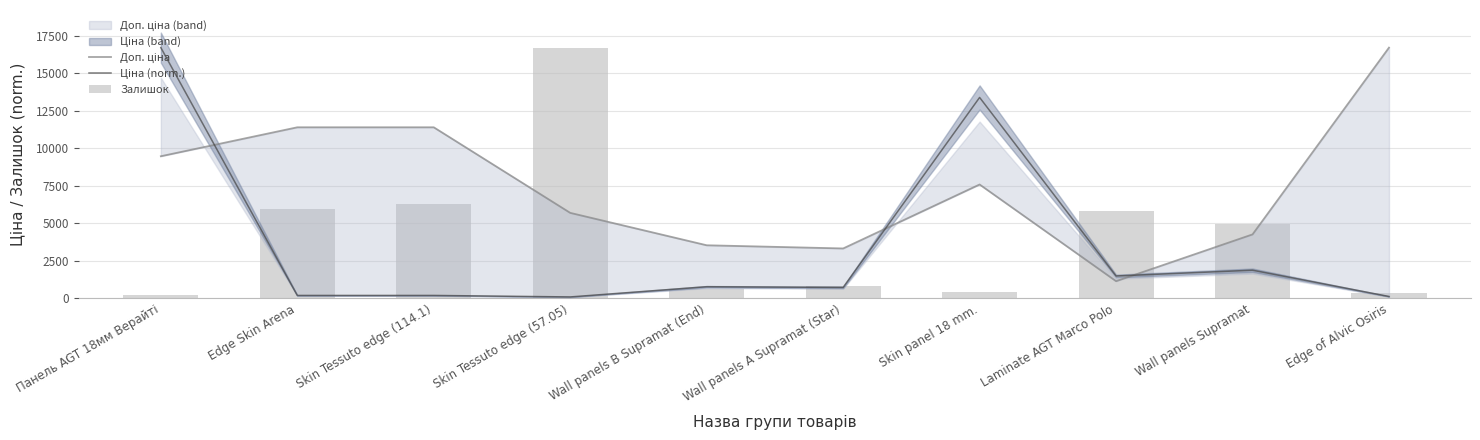

The Залишок series shows 444.3 at Skin panel 18 mm.. True or false?

True